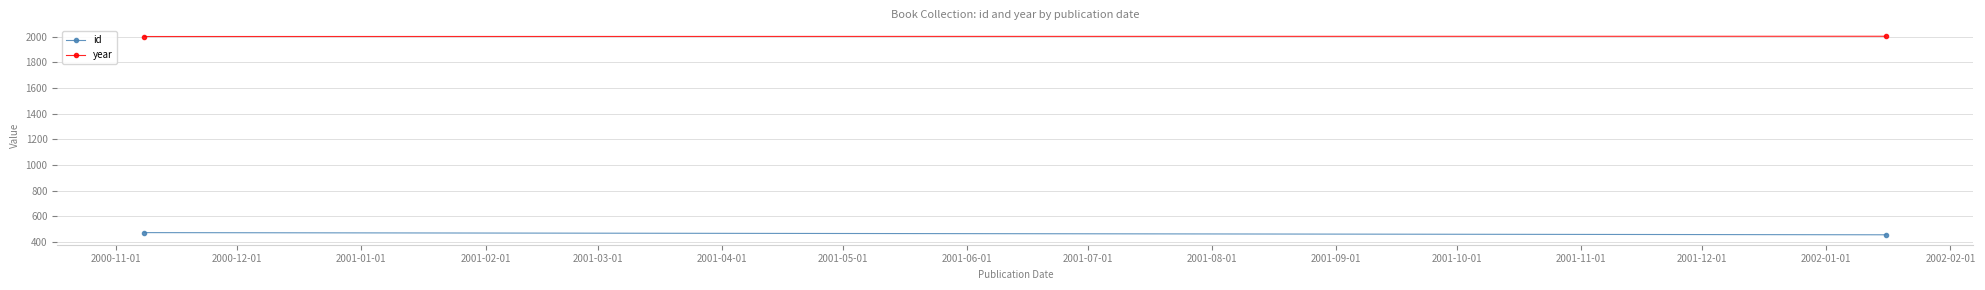

The value of year at 2000-11-01 is 2000. True or false?

True